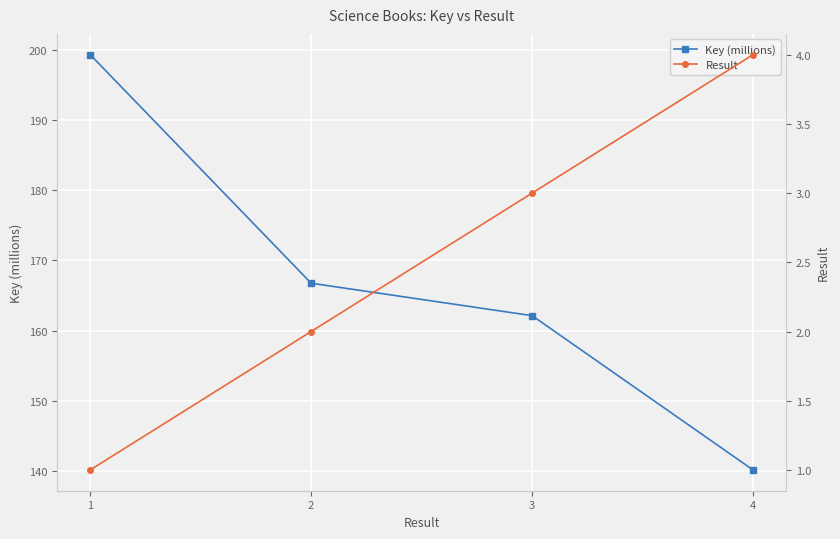

Which series changed the most between 2 and 3?

Key (millions)